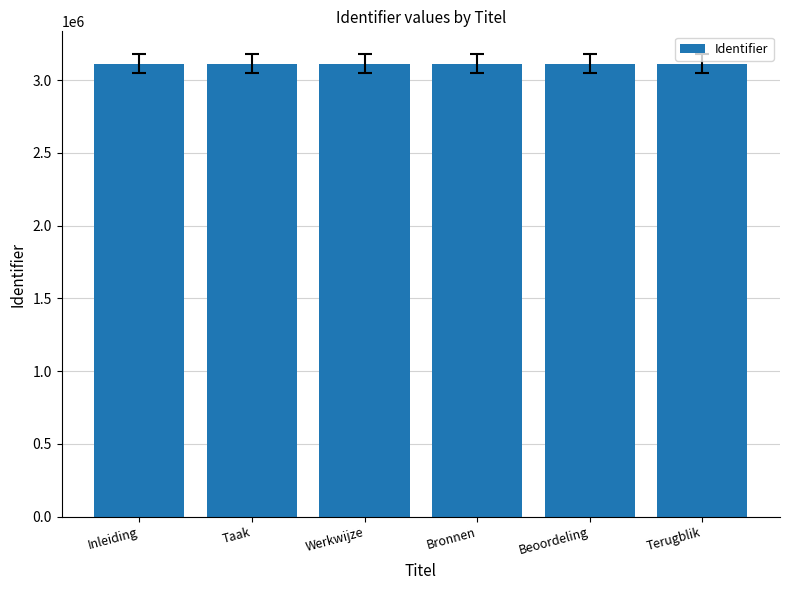

Is it true that the value at Beoordeling is 4274820?

False